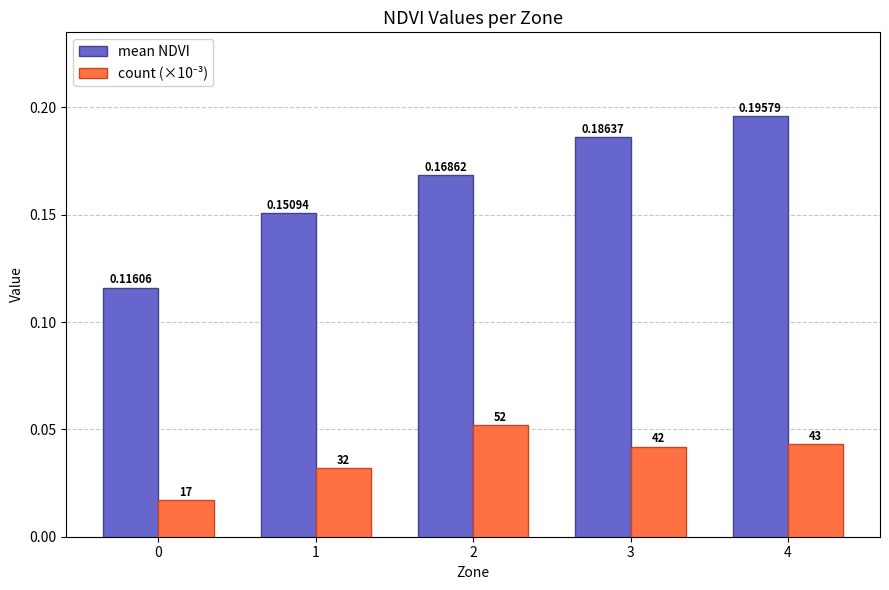

Which series has the largest range (max minus min)?

mean NDVI